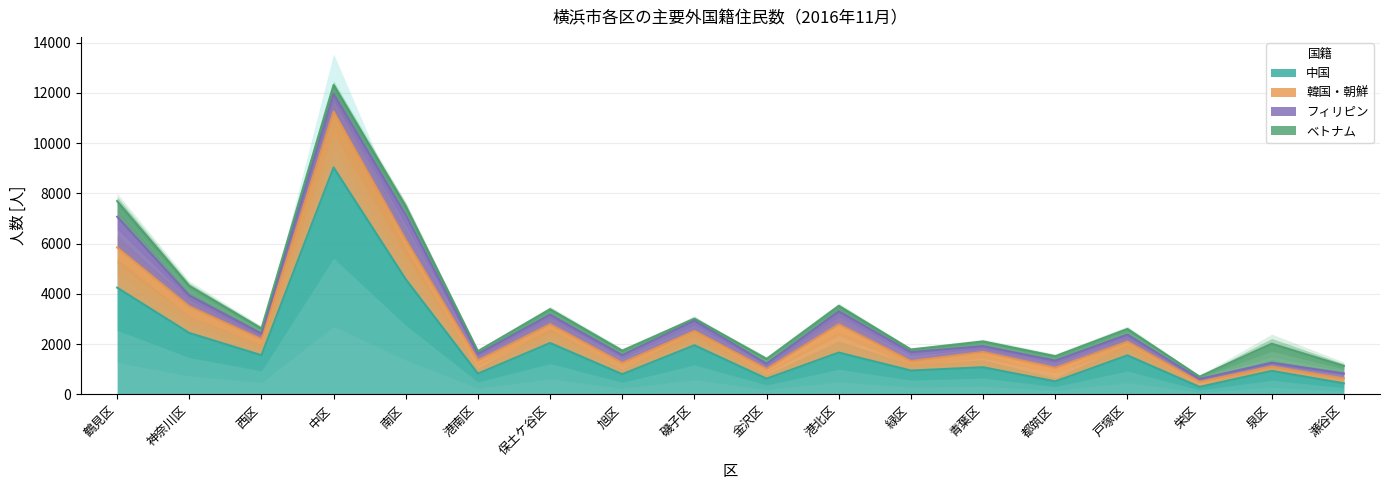

What position from the right is 瀬谷区?

1